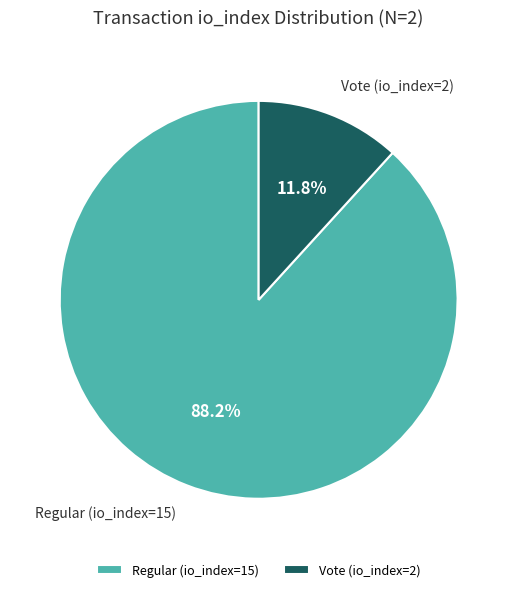

Rank the categories by value from lowest to highest.

Vote (io_index=2), Regular (io_index=15)